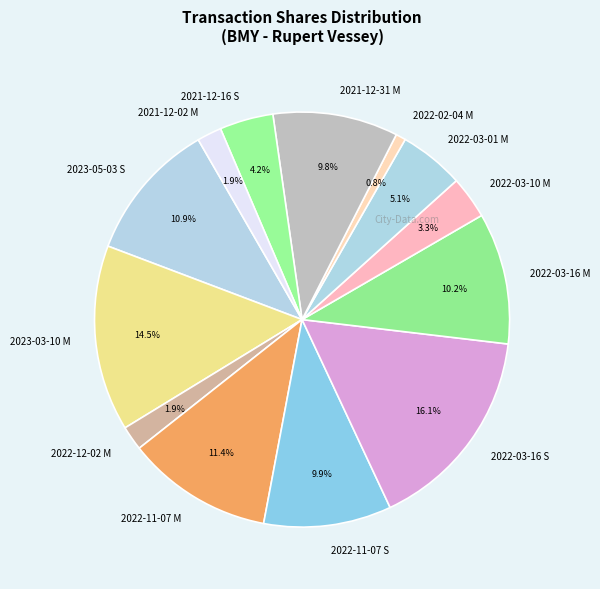

Is there a majority slice in this chart?

No